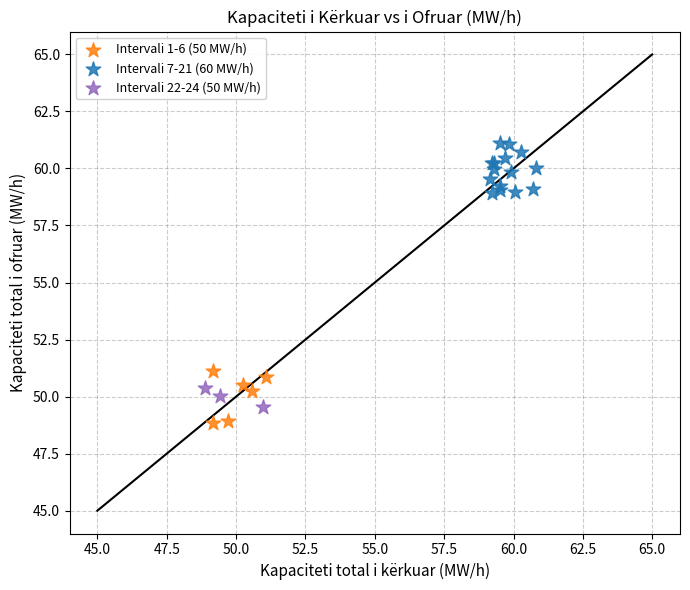

Which series contains the highest Y value?

Intervali 7-21 (60 MW/h)